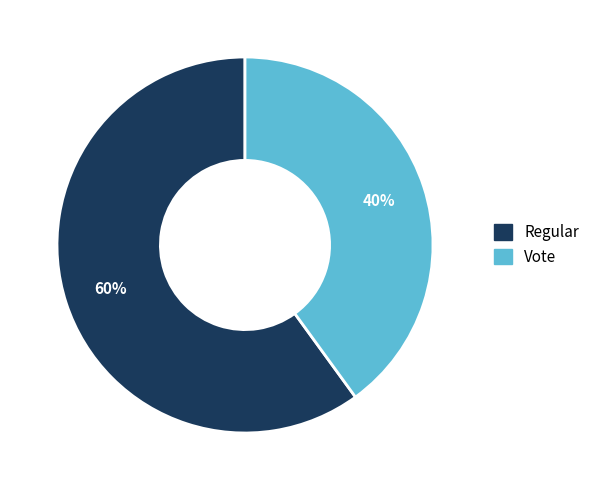

Which slice represents more than half of the pie?

Regular